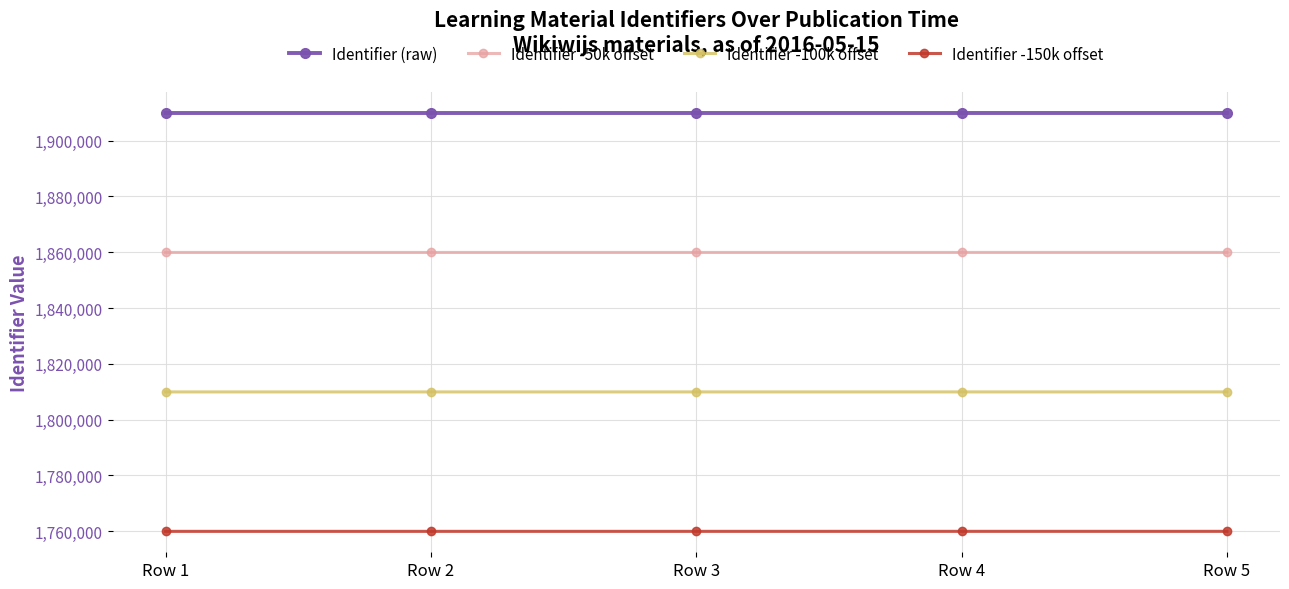

What is the difference between the Identifier -150k offset values at Row 2 and Row 5?

6